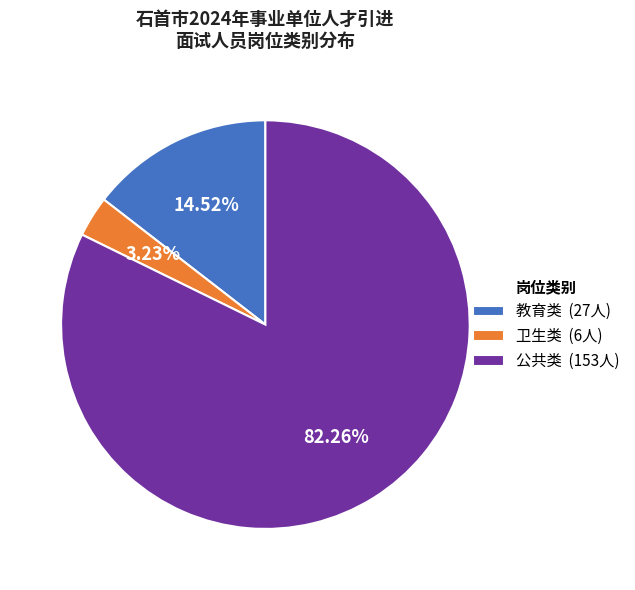

What is the ratio of the value at 公共类 (153人) to the value at 卫生类 (6人)?

25.5